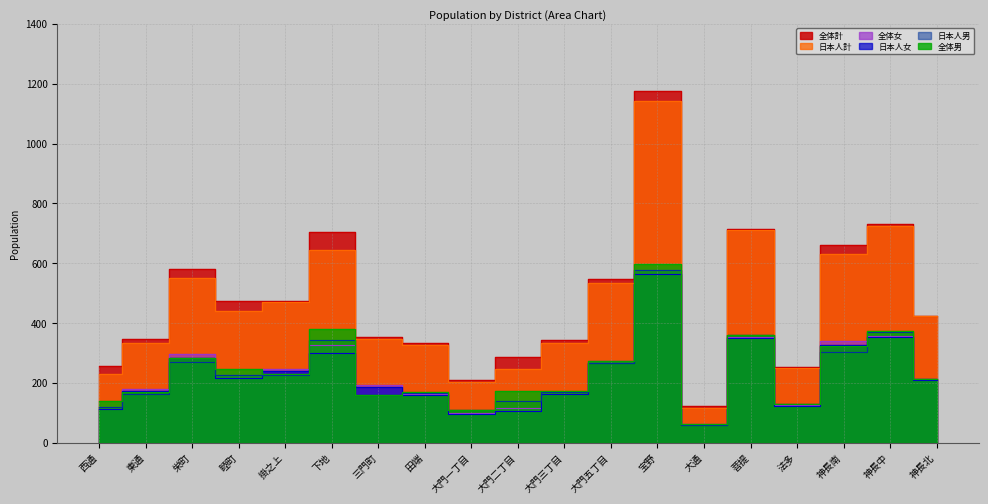

The value of 日本人計 at 大門二丁目 is 410. True or false?

False